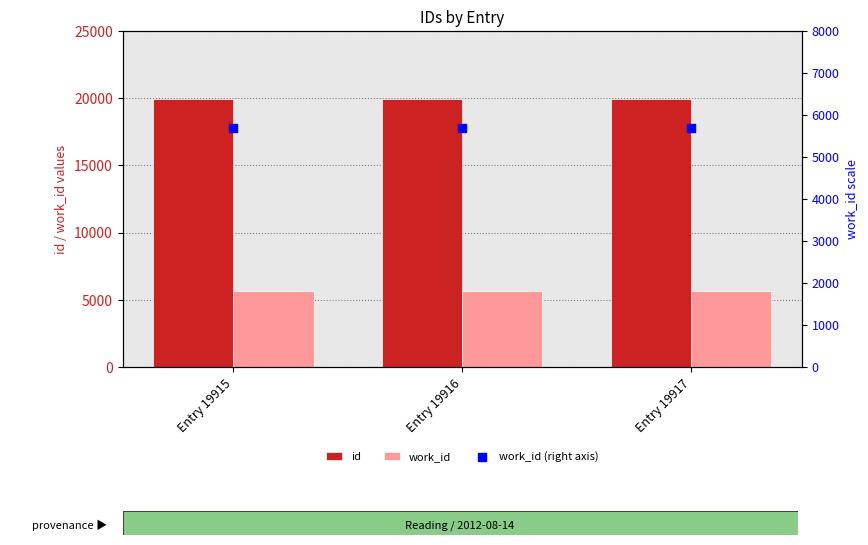

Is the value of work_id (right axis) at Entry 19916 greater than the value of work_id at Entry 19915?

No